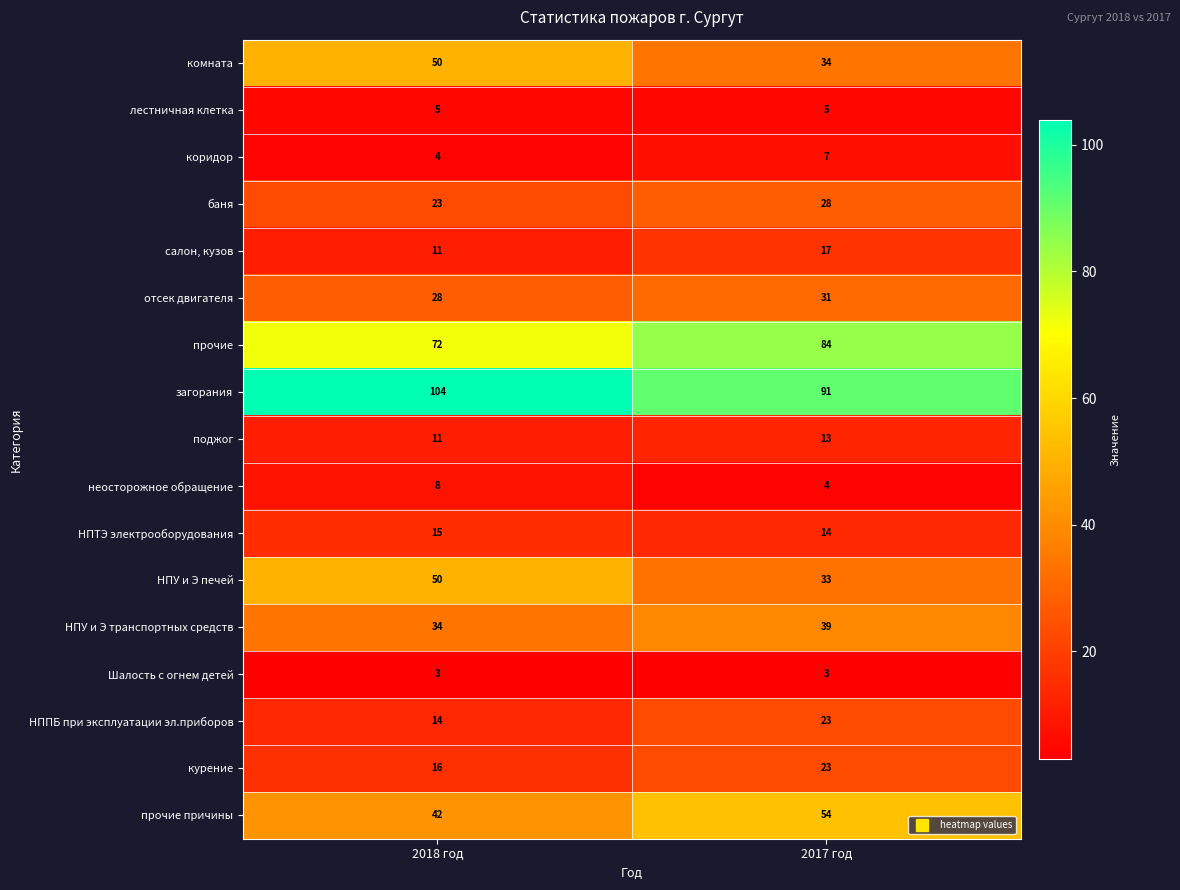

What is the average value of the комната series?

42